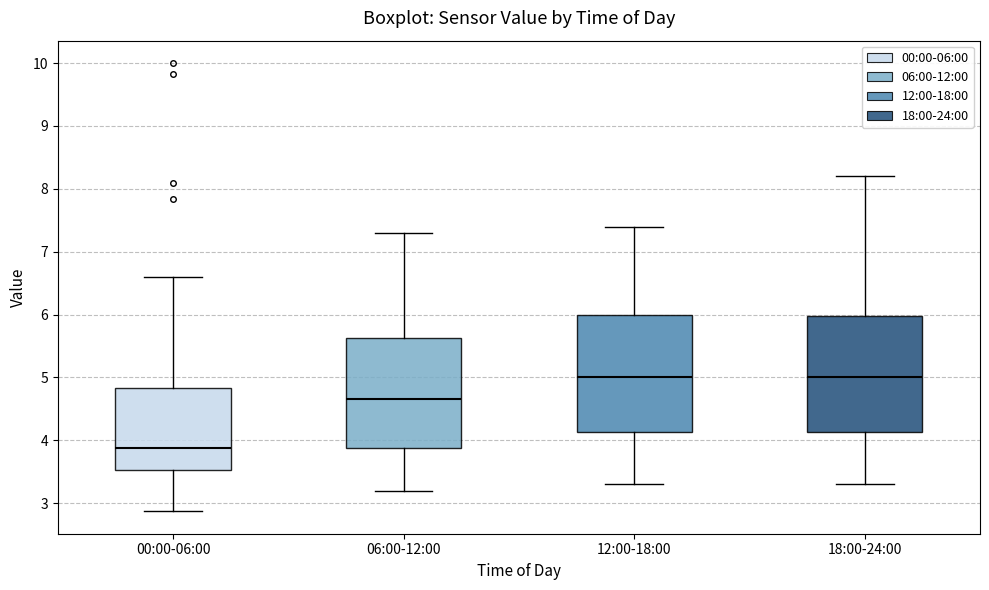

Reading left to right, transcribe this box plot: for each box, give where its median line is, the range the box spans, and where its two whiskers end, as read against the y-axis. The values are not printed on the chart, so give them approximately, as read against the axis.

00:00-06:00: median 3.9, box 3.5 to 4.8, whiskers 2.9 to 6.6
06:00-12:00: median 4.7, box 3.9 to 5.6, whiskers 3.2 to 7.3
12:00-18:00: median 5.0, box 4.1 to 6.0, whiskers 3.3 to 7.4
18:00-24:00: median 5.0, box 4.1 to 6.0, whiskers 3.3 to 8.2